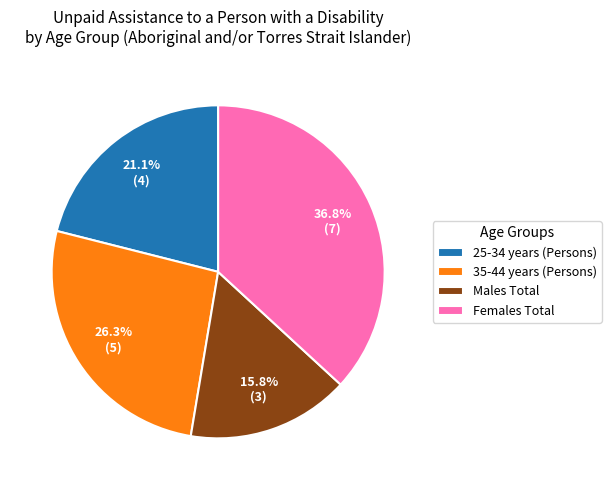

Which slice is the smallest?

Males Total